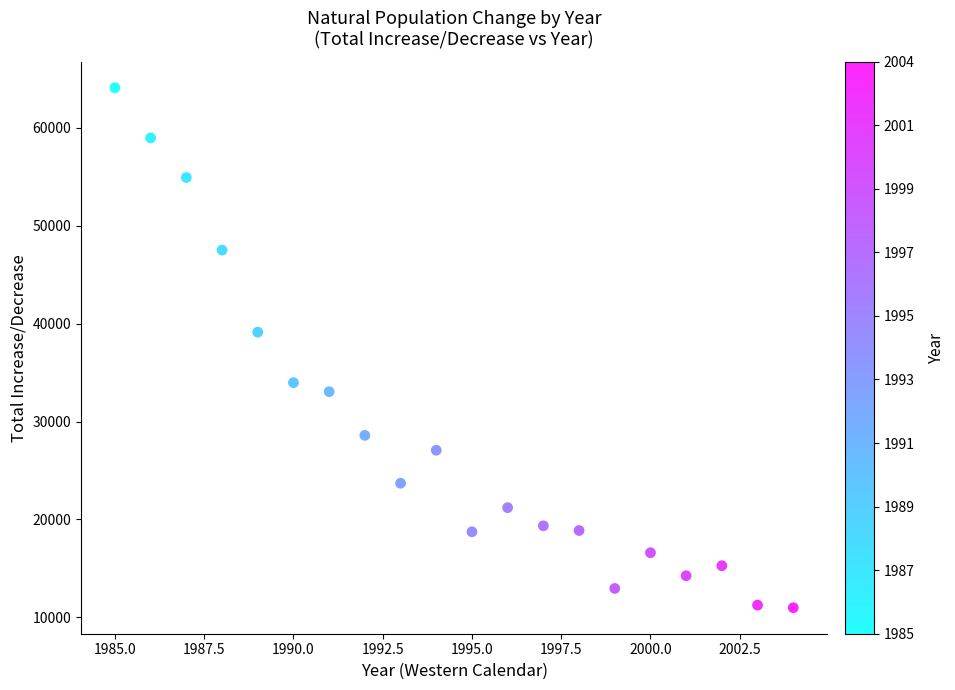

What is the range of Y values (max minus min)?

53089